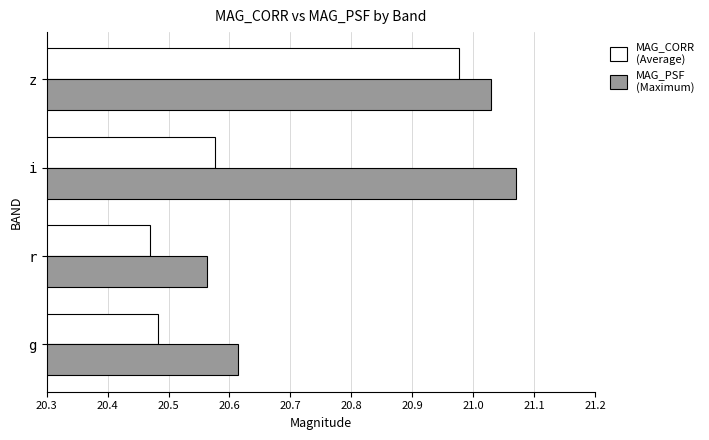

At how many categories does at least one series exceed 21?

2